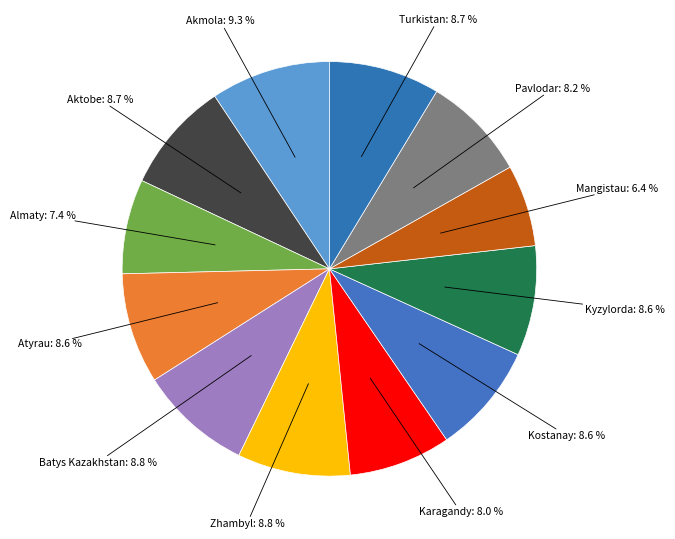

What percentage is the Atyrau slice, to the nearest percent?

9%